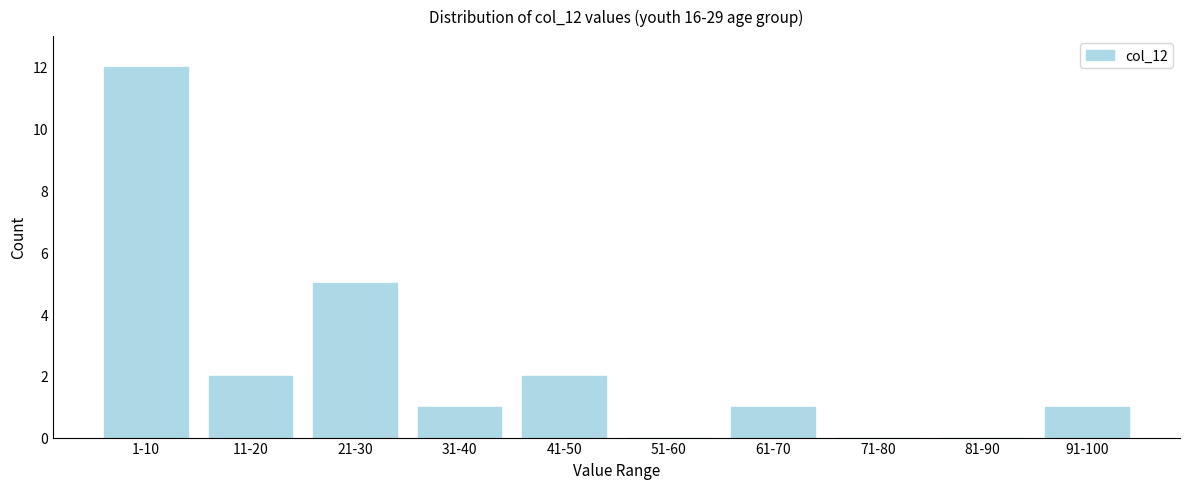

Reading left to right, extract all data points from this chart.

1-10=12	11-20=2	21-30=5	31-40=1	41-50=2	51-60=0	61-70=1	71-80=0	81-90=0	91-100=1